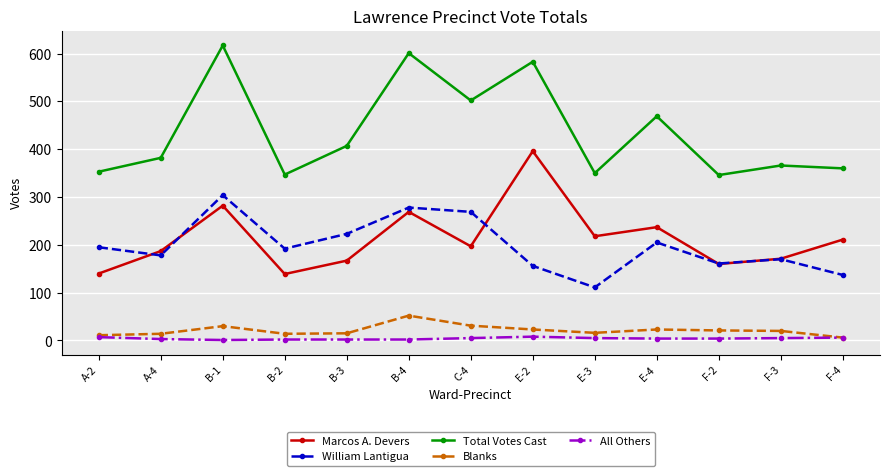

True or false: All Others and William Lantigua cross at least once.

False